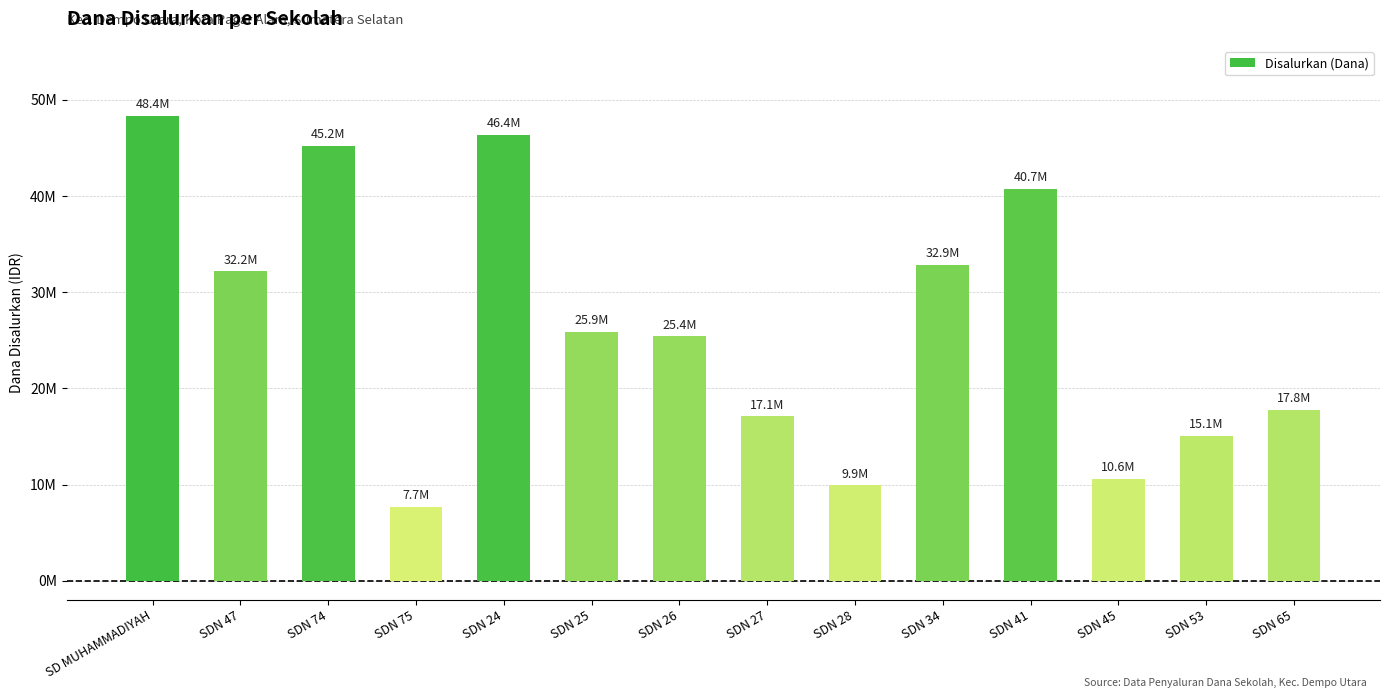

List the labels in order of value, smallest first.

SDN 75, SDN 28, SDN 45, SDN 53, SDN 27, SDN 65, SDN 26, SDN 25, SDN 47, SDN 34, SDN 41, SDN 74, SDN 24, SD MUHAMMADIYAH